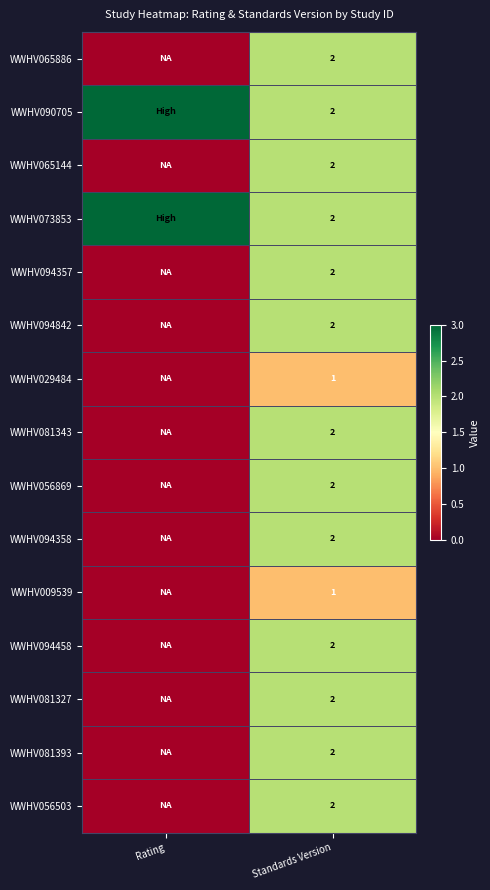

Is the value of WWHV009539 at Standards Version greater than the value of WWHV056869 at Standards Version?

No